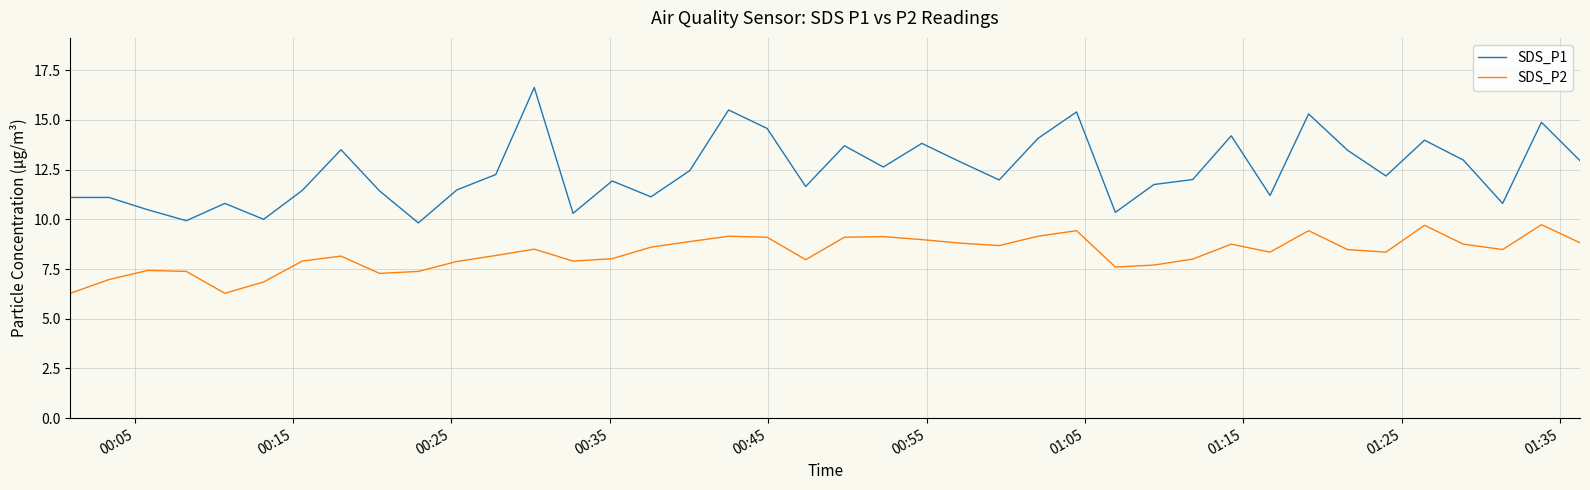

Which series has the largest range (max minus min)?

SDS_P1